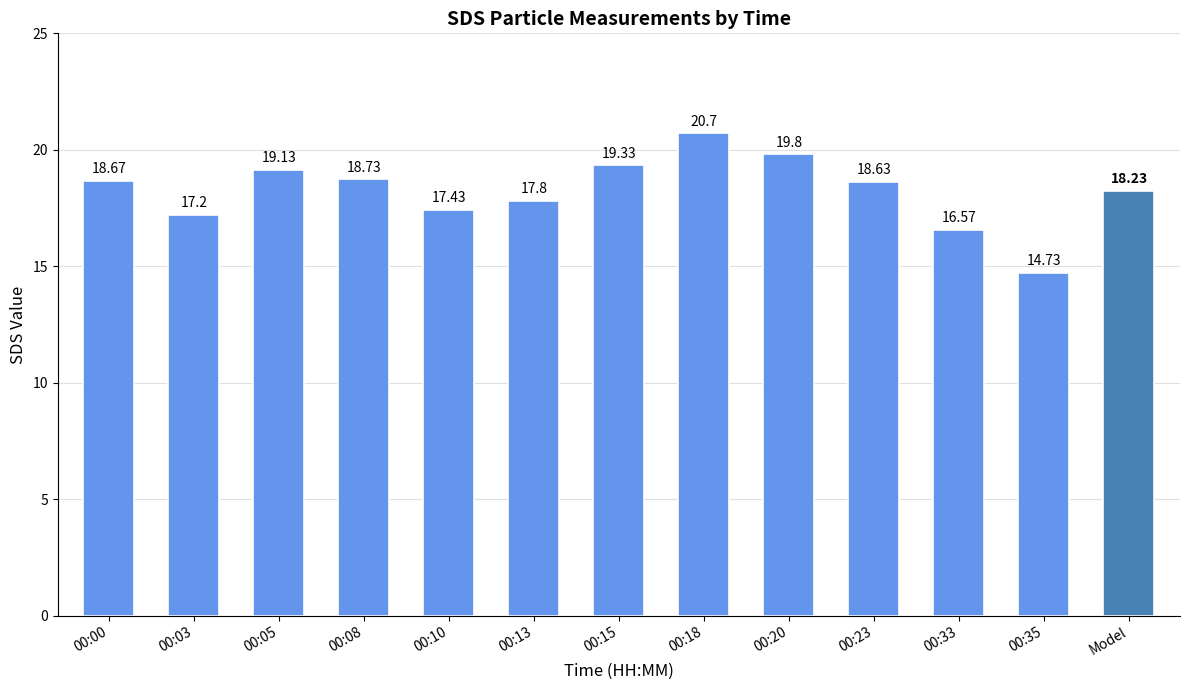

Which category has the highest value across all series?

00:18